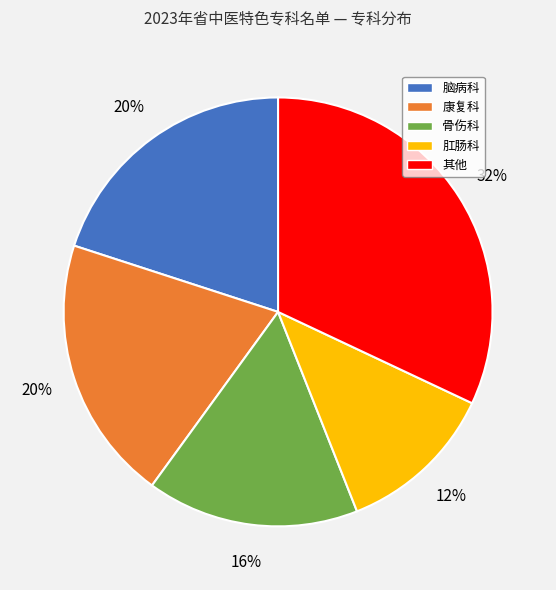

What is the ratio of the value at 其他 to the value at 脑病科?

1.6